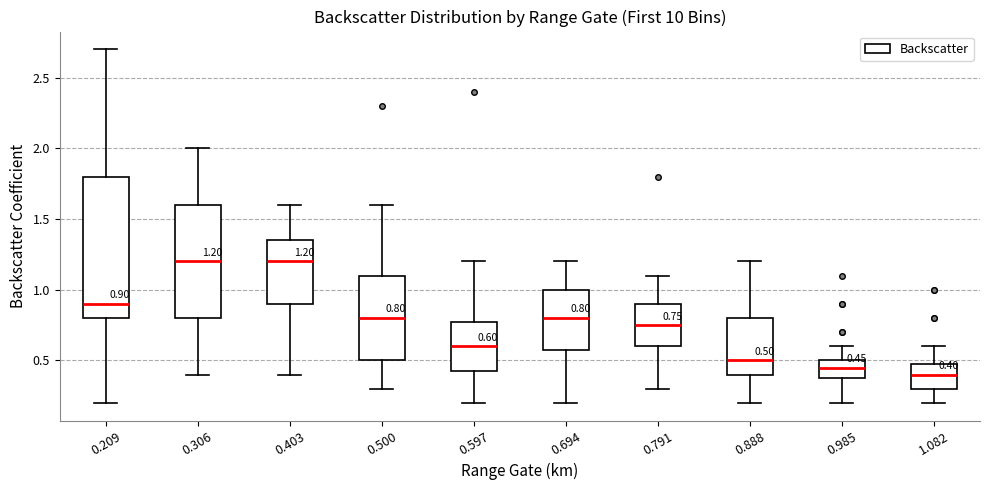

Comparing the boxes themselves (not the whiskers), which one is the tallest?

0.209